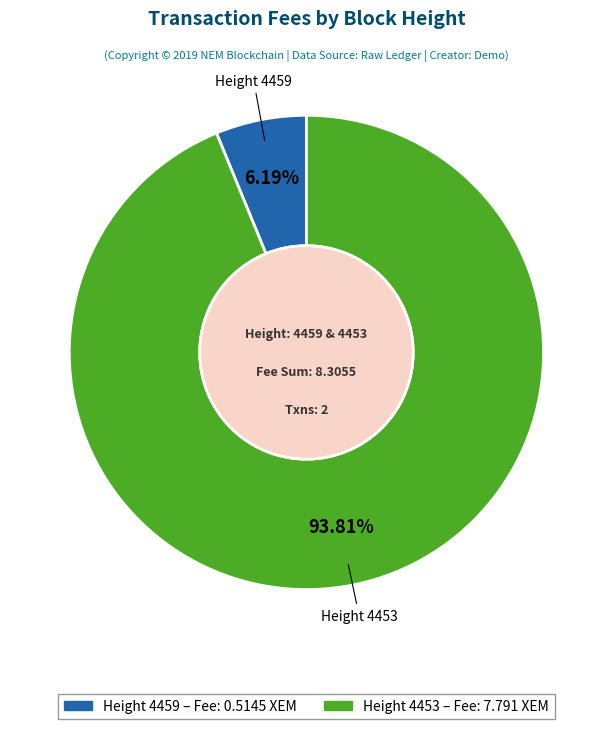

Count the number of slices in the pie.

2